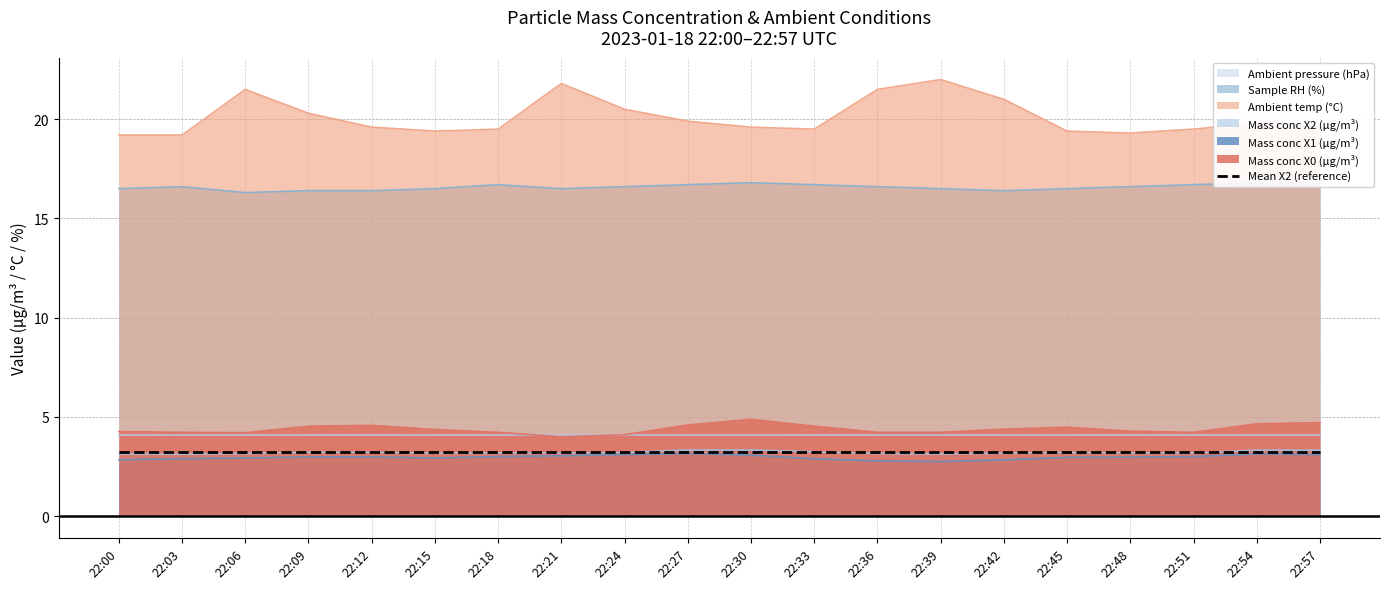

What is the difference between the Mass conc X1 (μg/m³) values at 22:42 and 22:27?

0.3